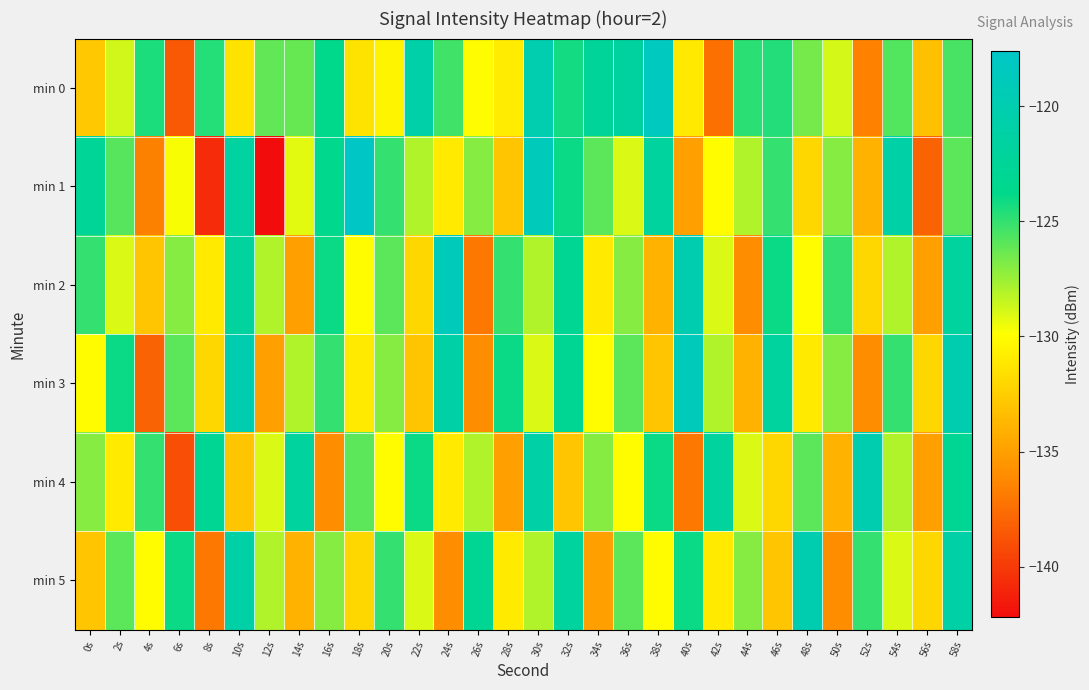

Which has a higher value, 2s or 30s?

30s